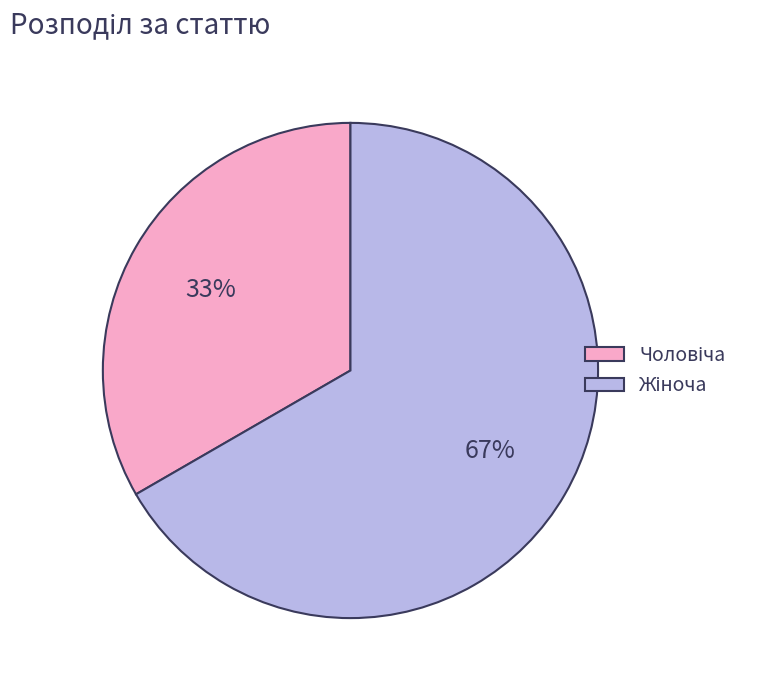

To the nearest percent, what is the average slice percentage?

50%